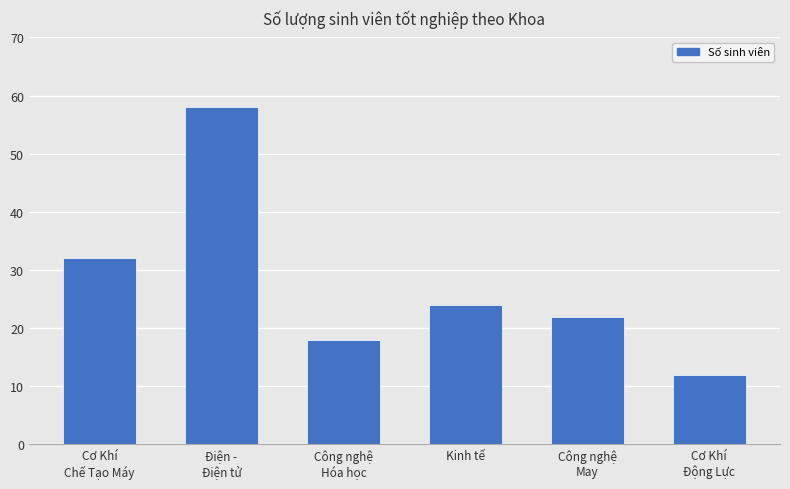

What is the difference between the second highest and second lowest values?

14